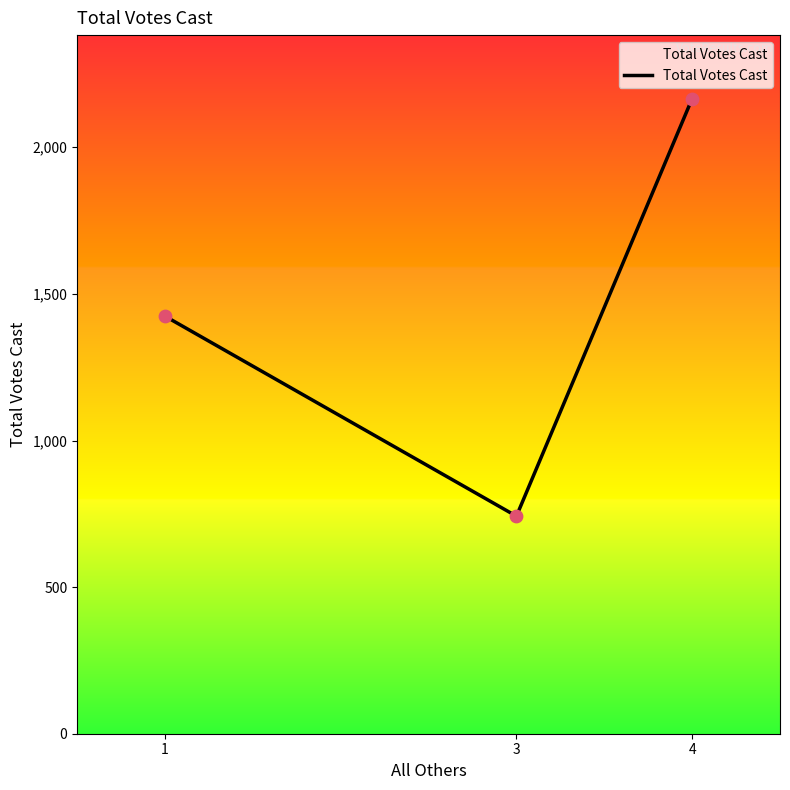

What is the ratio of the value at 4 to the value at 1?

1.5